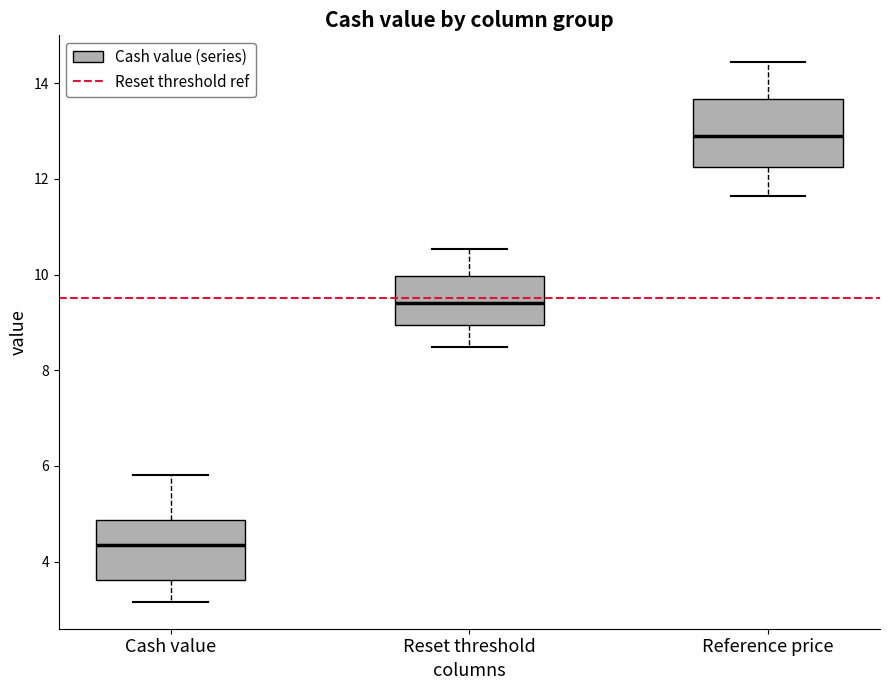

Reading left to right, transcribe this box plot: for each box, give where its median line is, the range the box spans, and where its two whiskers end, as read against the y-axis. The values are not printed on the chart, so give them approximately, as read against the axis.

Cash value: median 4.4, box 3.6 to 4.8, whiskers 3.2 to 5.8
Reset threshold: median 9.4, box 9.0 to 10.0, whiskers 8.4 to 10.6
Reference price: median 13.0, box 12.2 to 13.6, whiskers 11.6 to 14.4